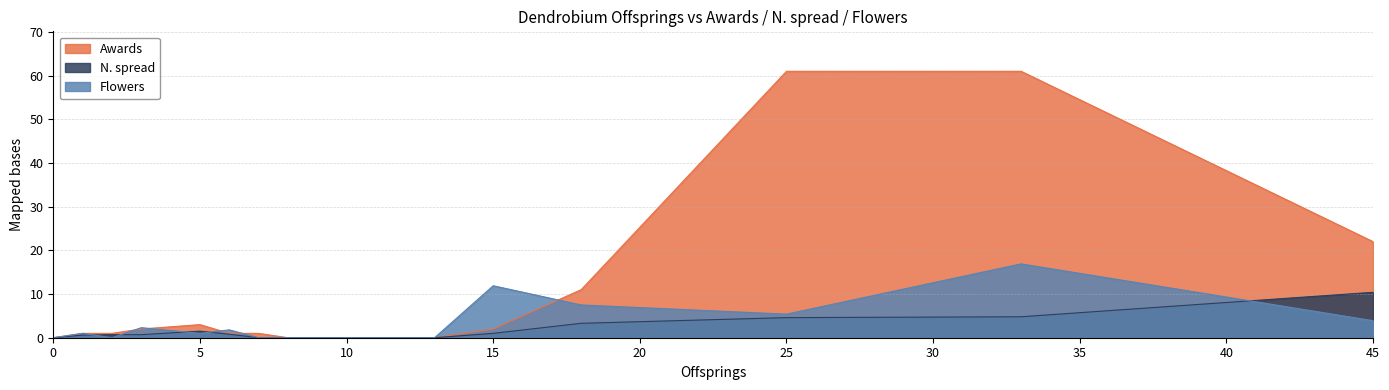

What is the difference between the second highest and minimum values in the Awards series?

61.0